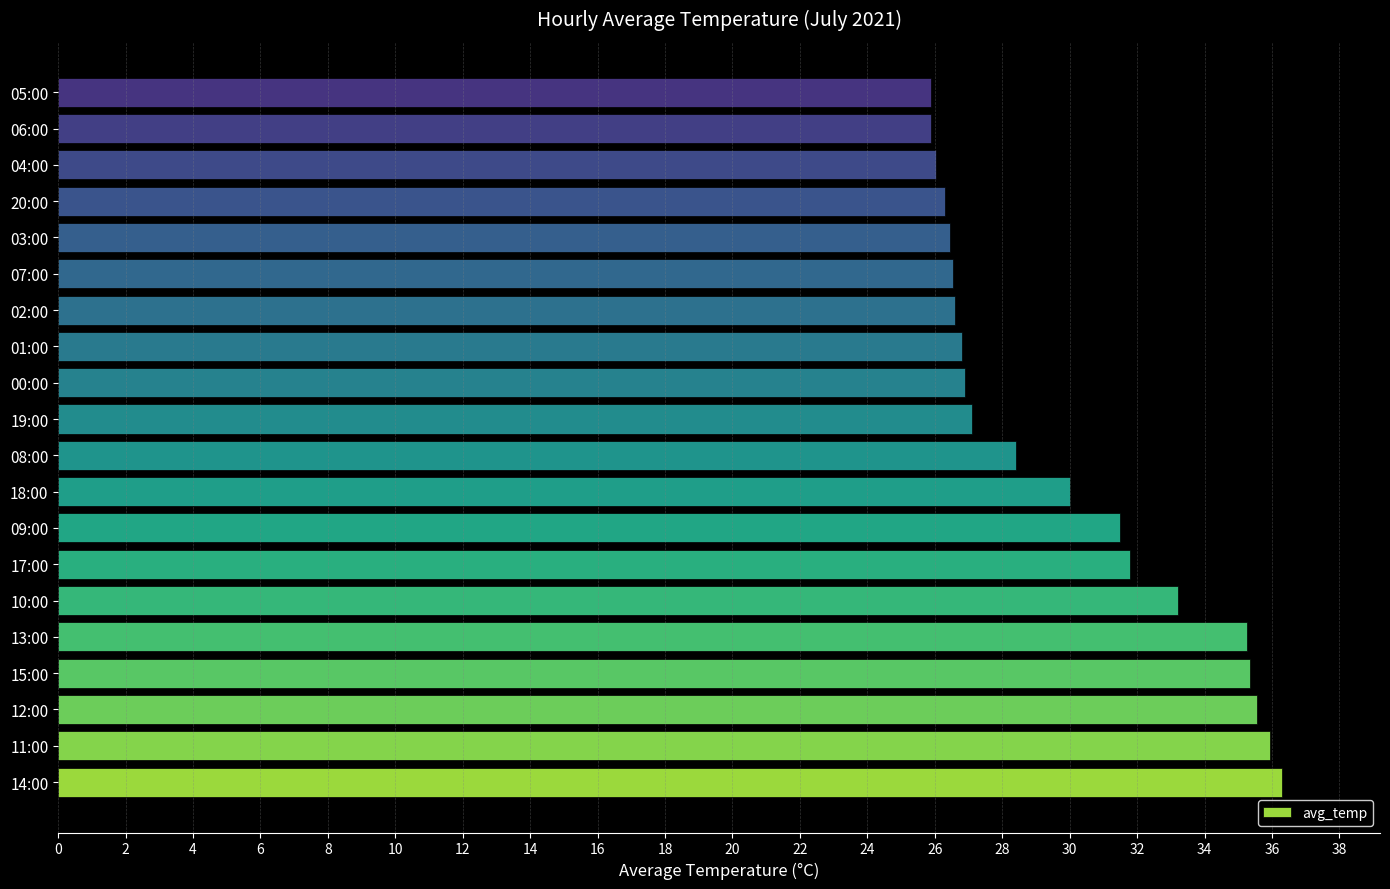

What is the change in value from 14:00 to 01:00?

-9.5